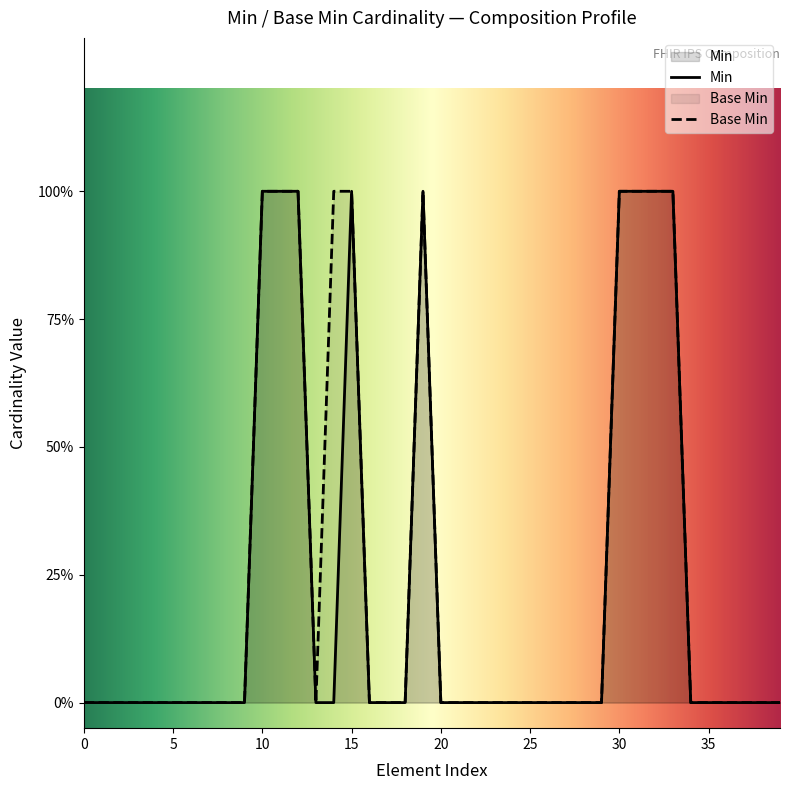

Which has a higher value, 1 or 1?

1